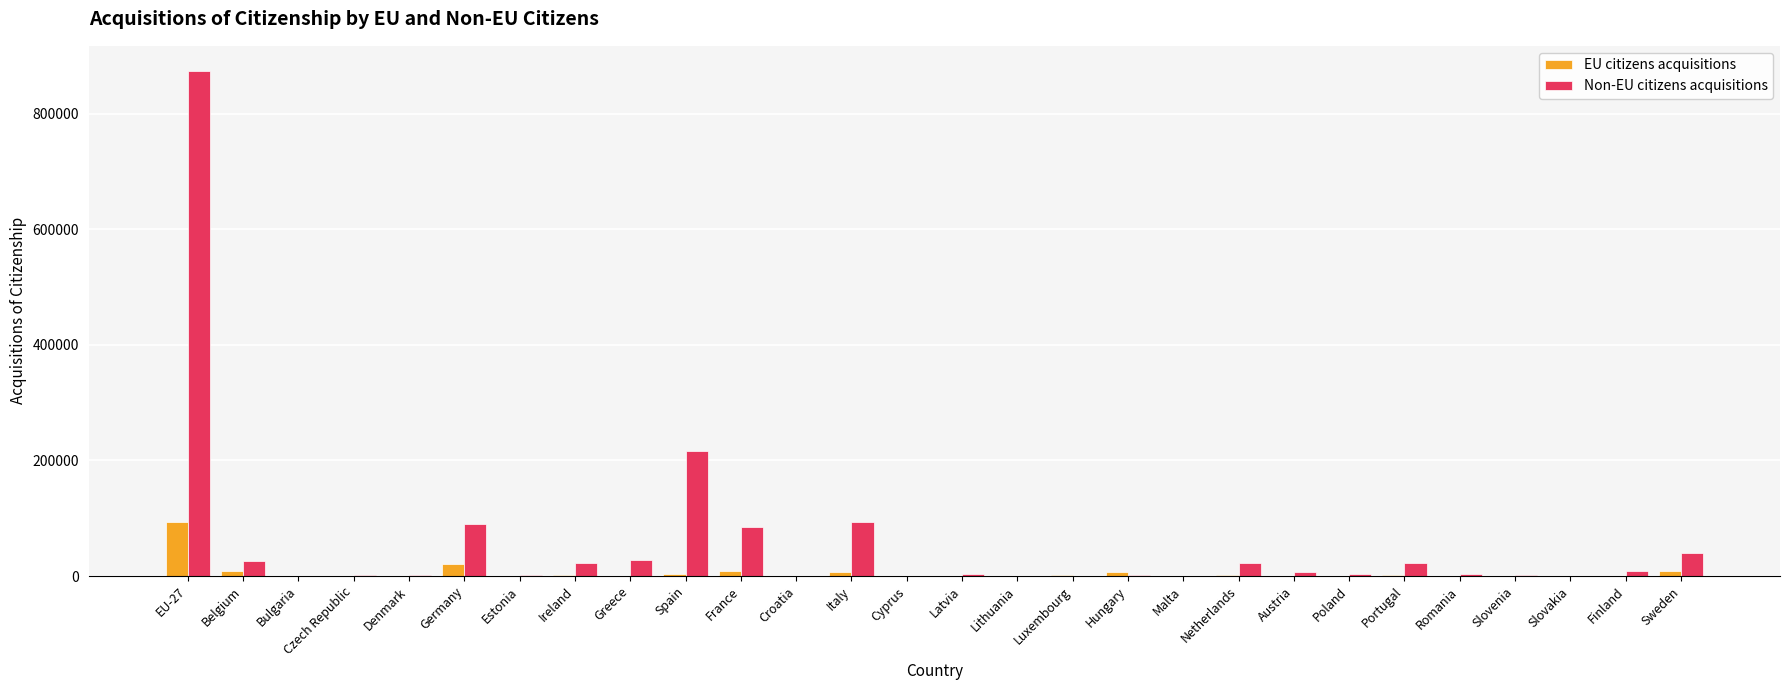

True or false: Non-EU citizens acquisitions has a value of 22558 at Ireland.

True